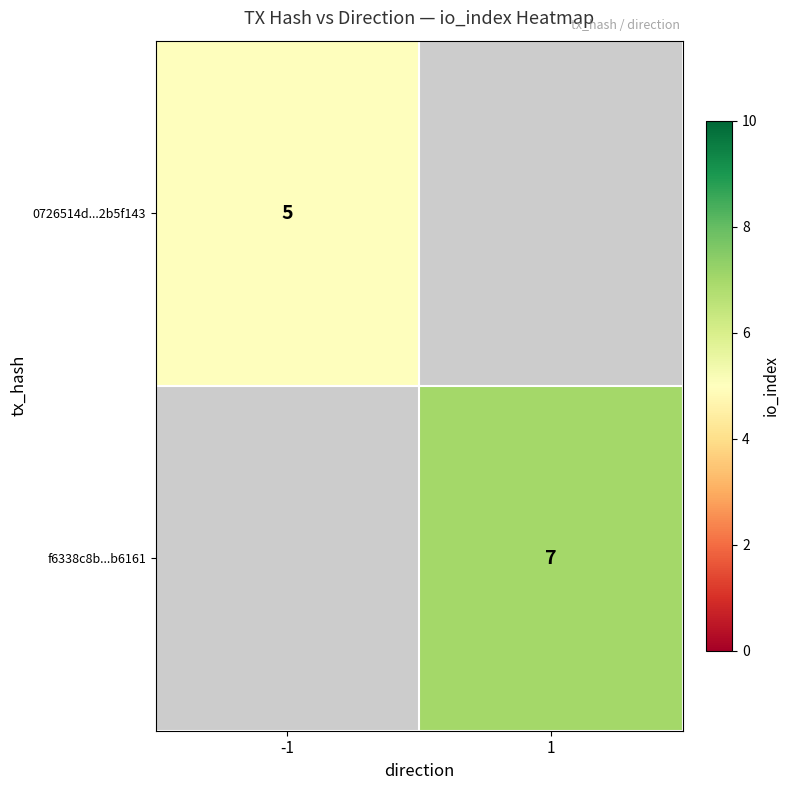

Which label corresponds to the largest value in the chart?

1